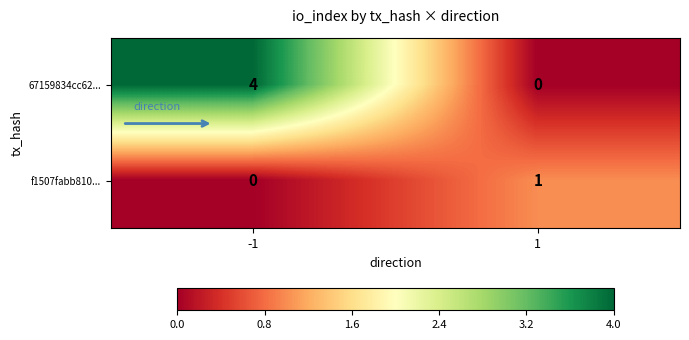

Which series has the widest spread of values?

67159834cc62...